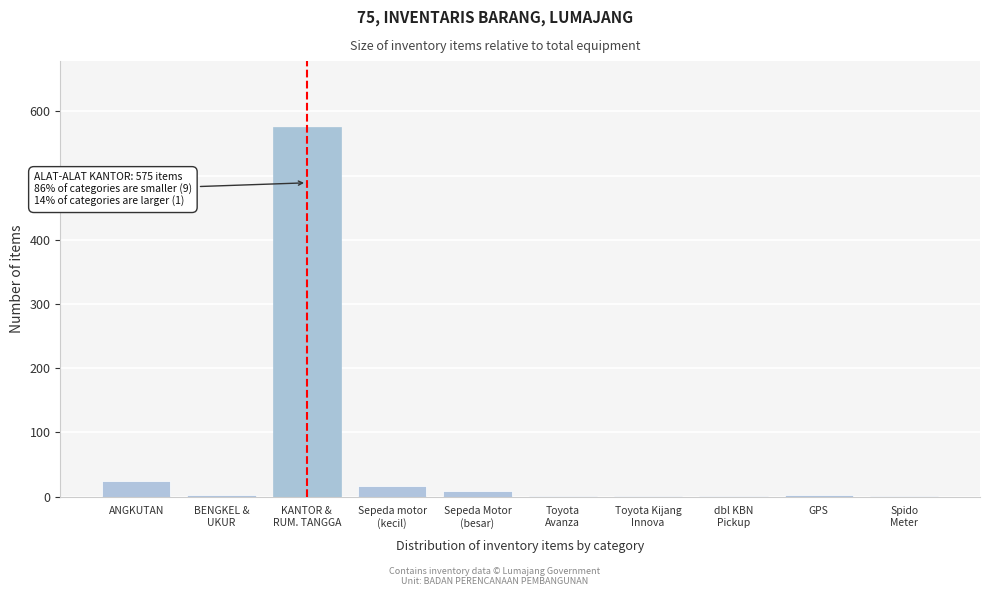

What is the greatest value displayed?

575